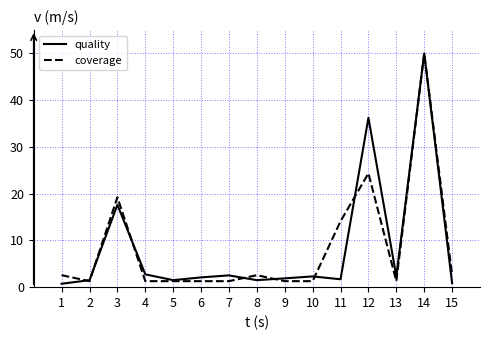

True or false: quality has a value of 53.9 at 12.

False